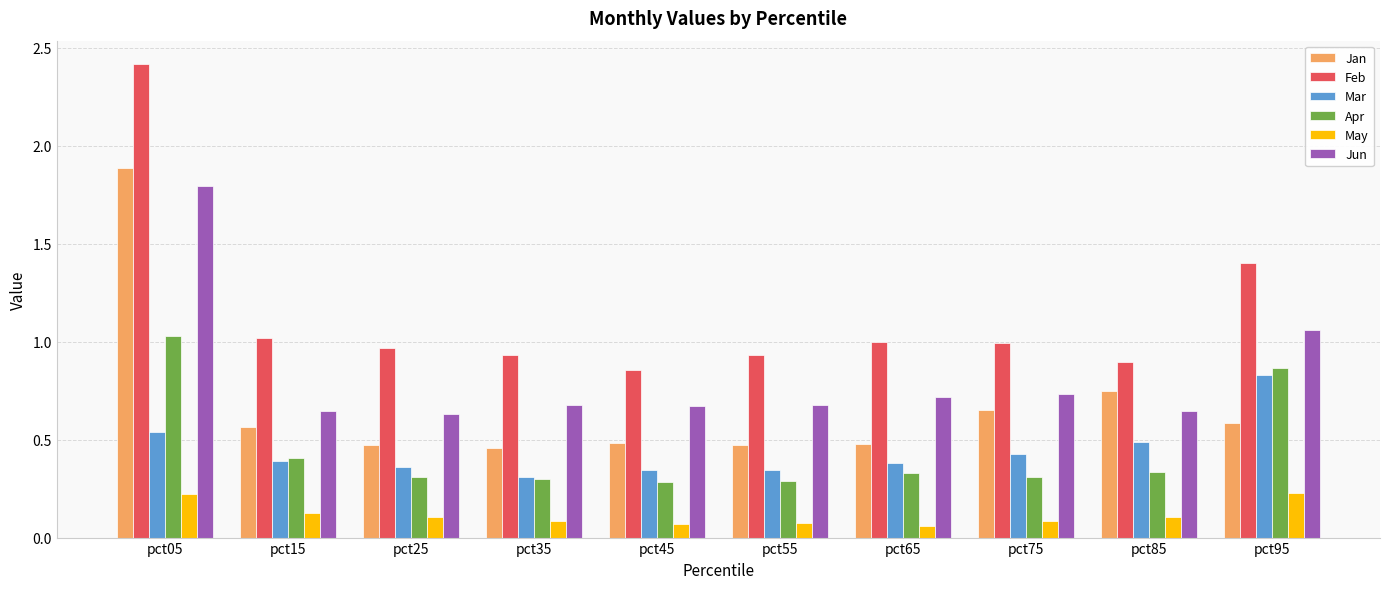

Which category has the highest value in the Jun series?

pct05